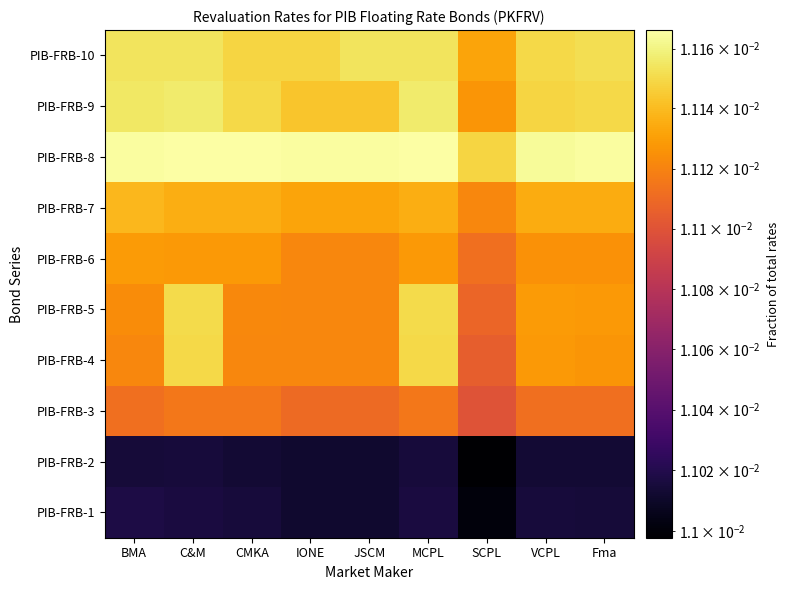

What is the total value across all series at MCPL?

0.1